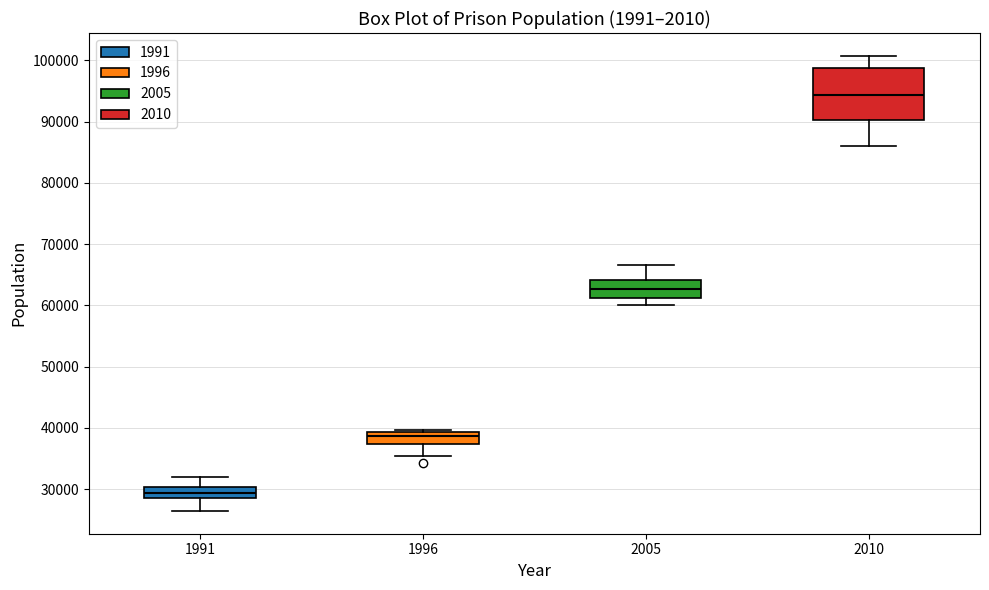

Which box's median line is the lowest?

1991